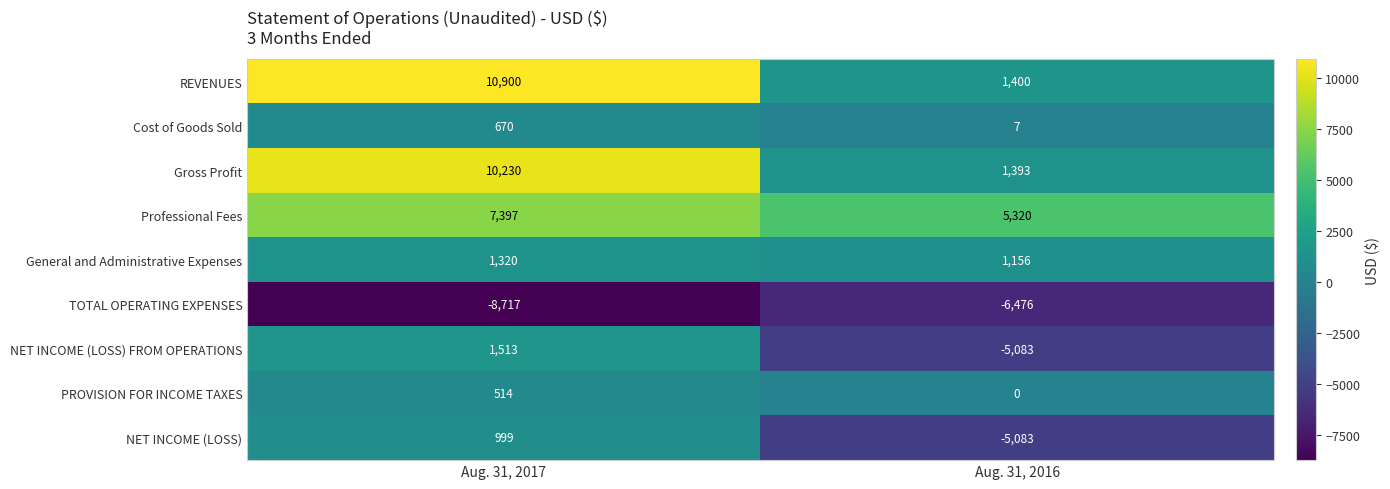

Which series changed the most between Aug. 31, 2017 and Aug. 31, 2016?

REVENUES